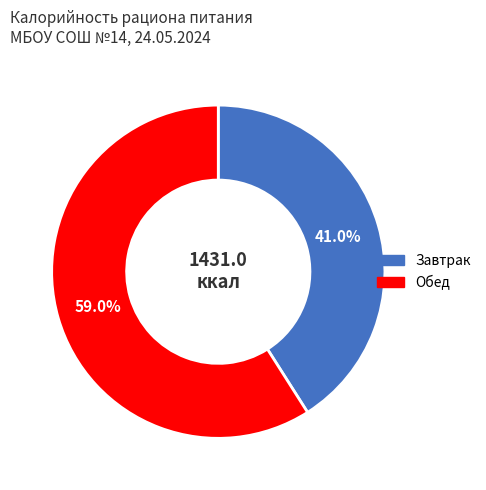

Does Завтрак account for over 50% of the chart?

No